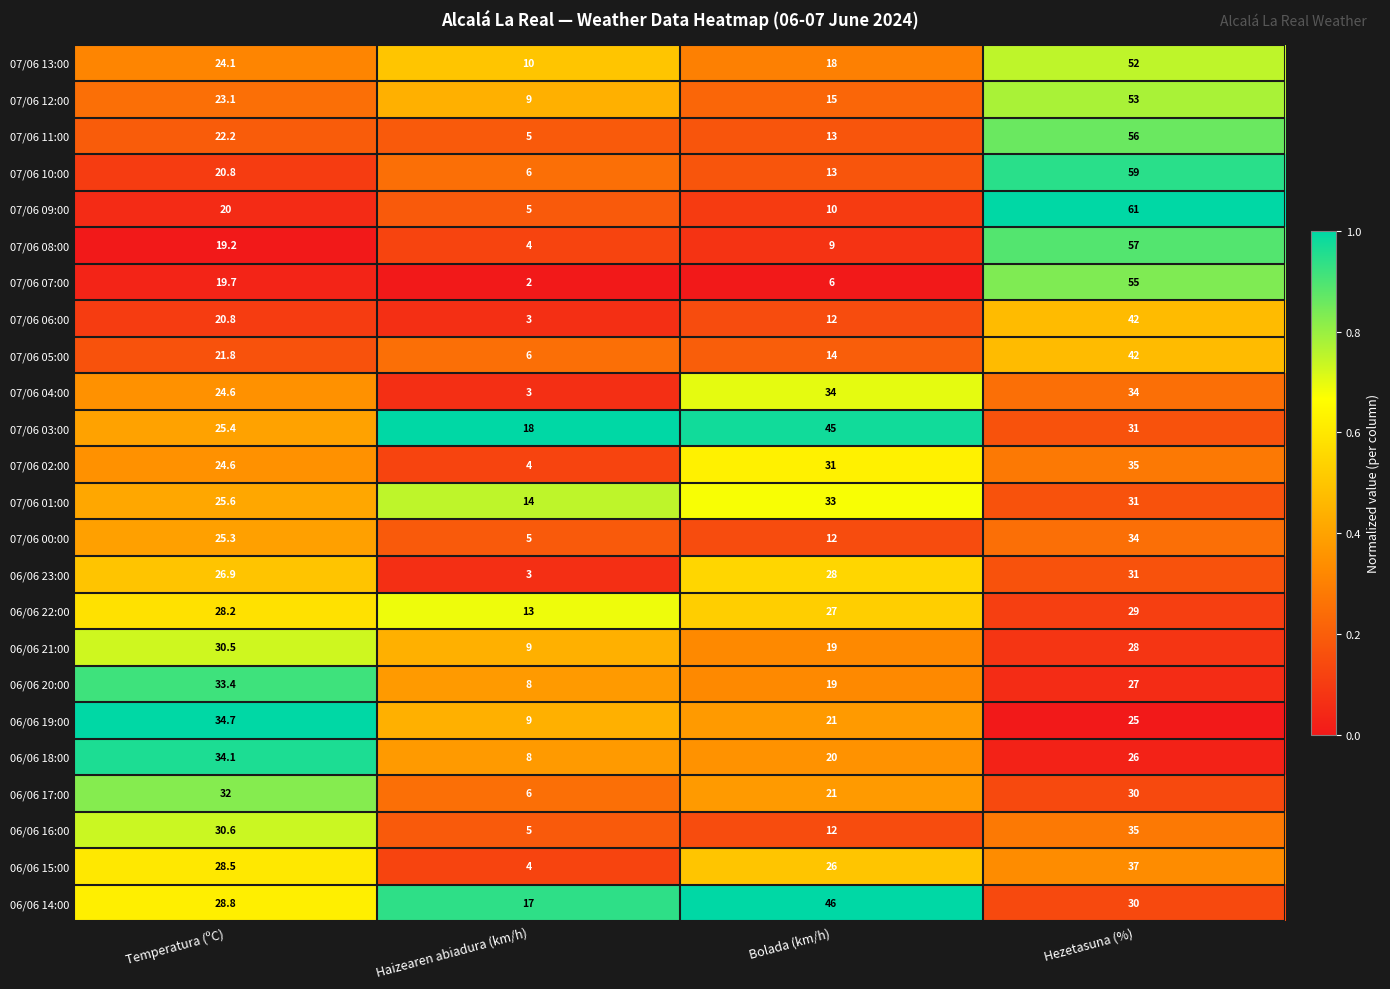

What is the total value across all series at Temperatura (ºC)?

624.9